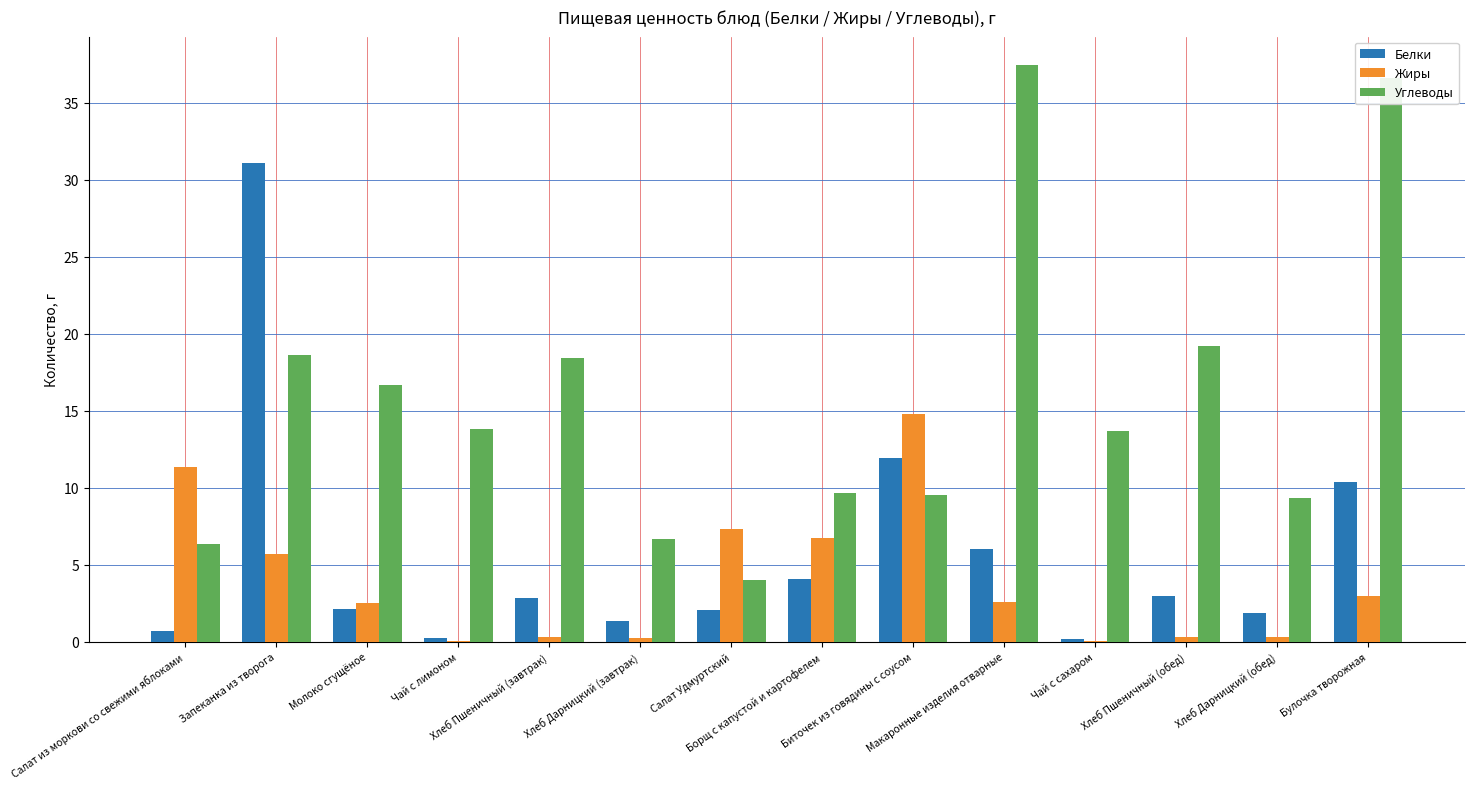

What is the sum of all Белки values?

77.9